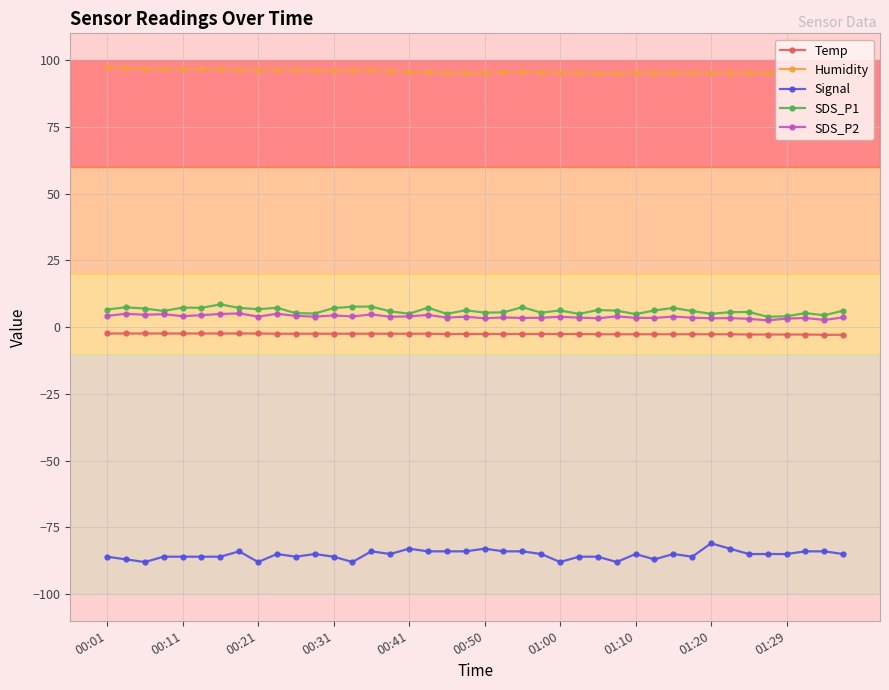

At how many categories does at least one series exceed 73?

40